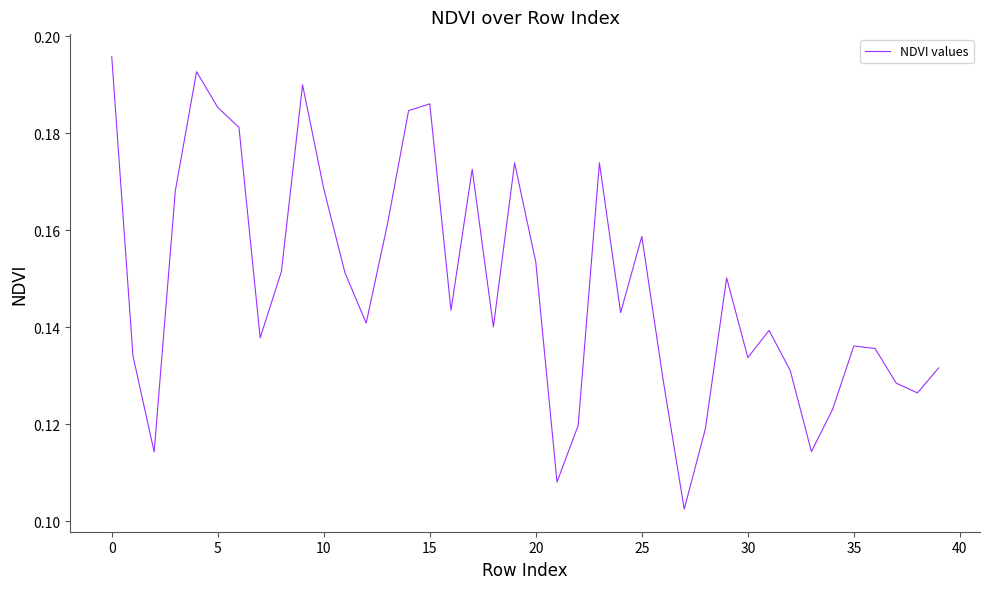

True or false: the data shows 0.3 at 15.

False